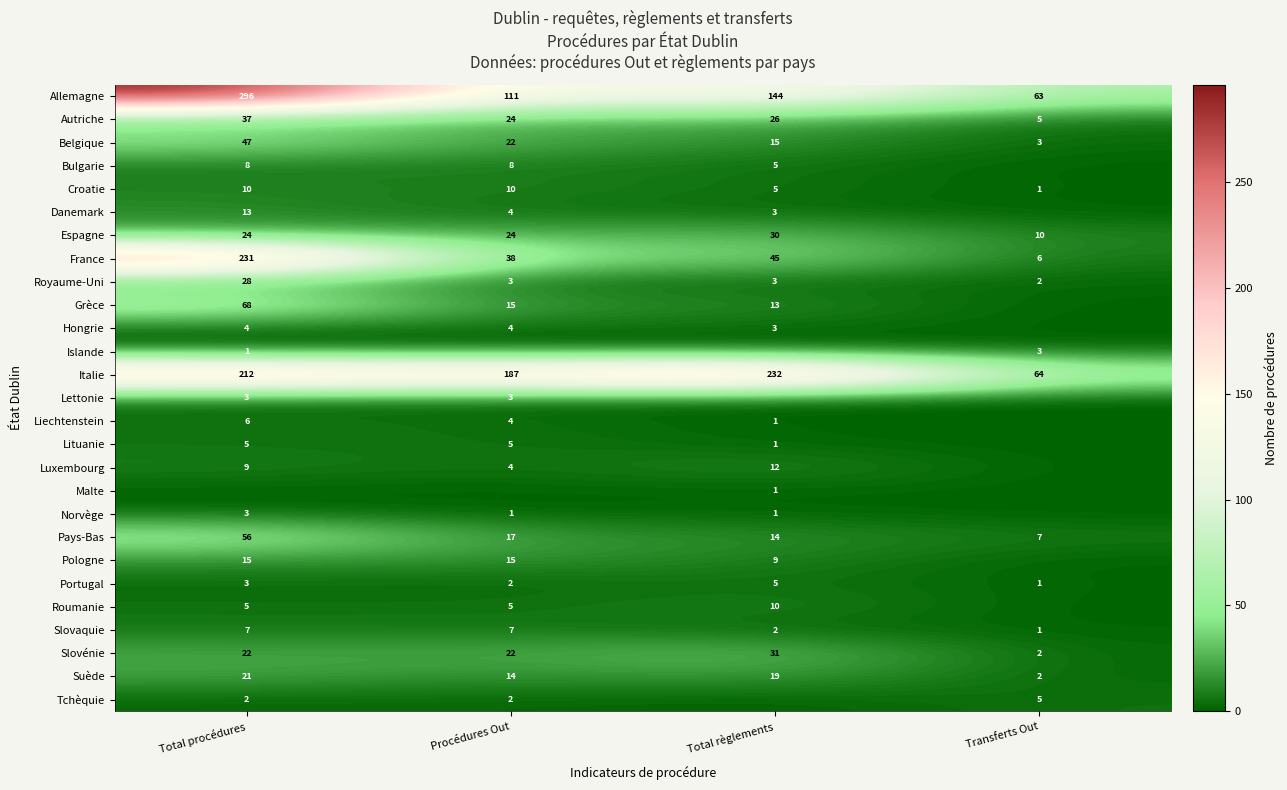

The Liechtenstein series shows 3 at Total procédures. True or false?

False